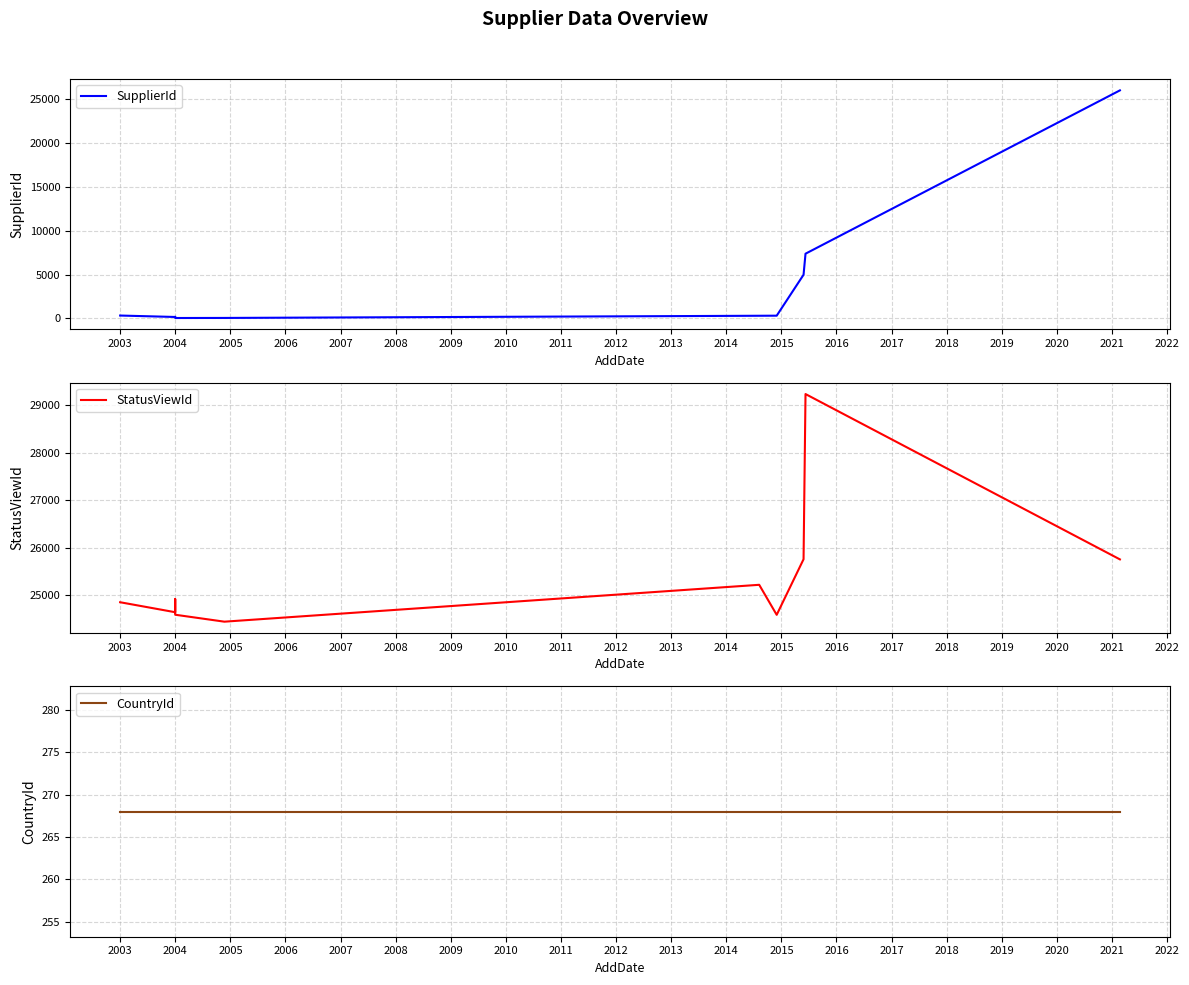

At how many categories does at least one series exceed 19819?

10